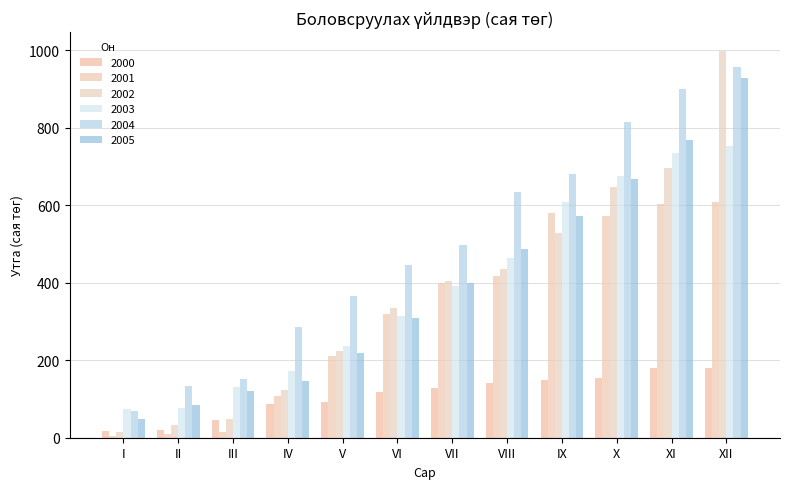

Does the chart contain stacked bars?

No